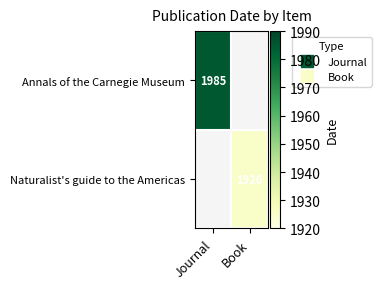

What is the smallest value displayed?

1926.0